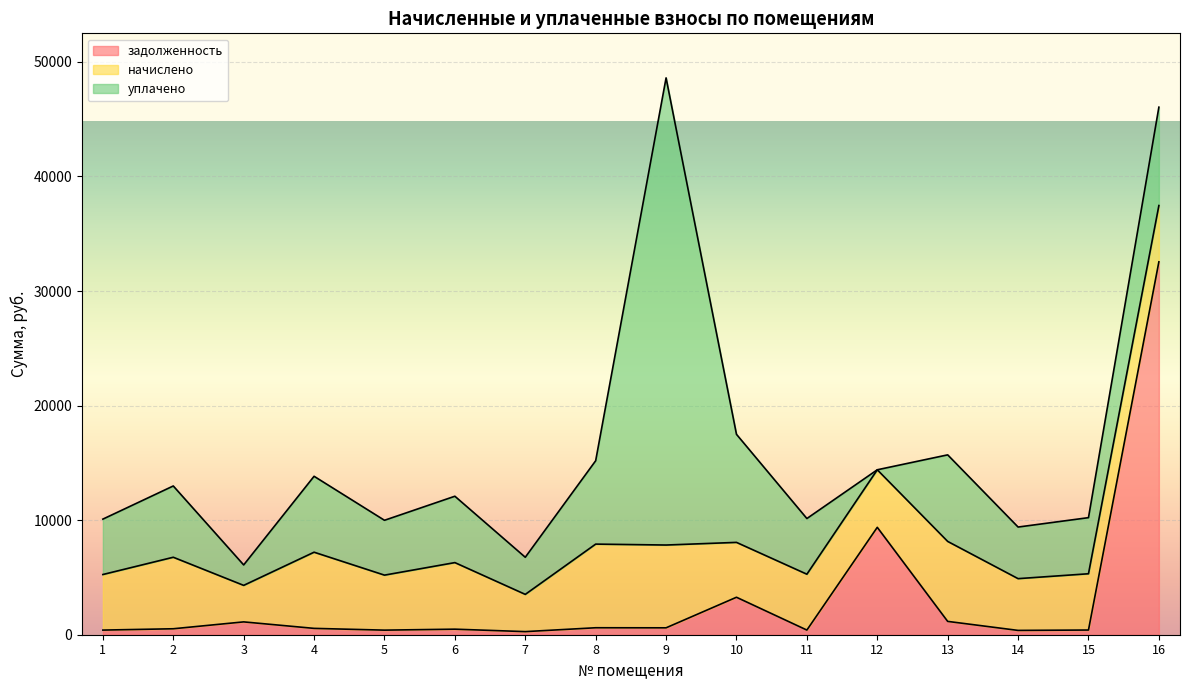

Where do задолженность and начислено first cross each other?

11 and 12